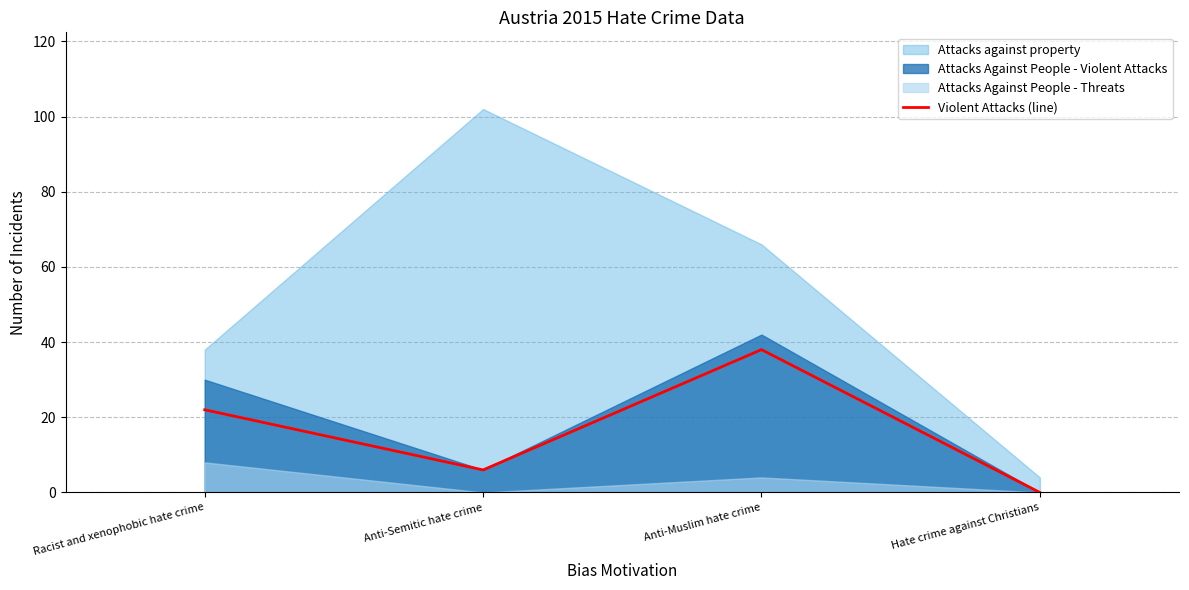

Is it true that the value at Racist and xenophobic hate crime is 22?

True